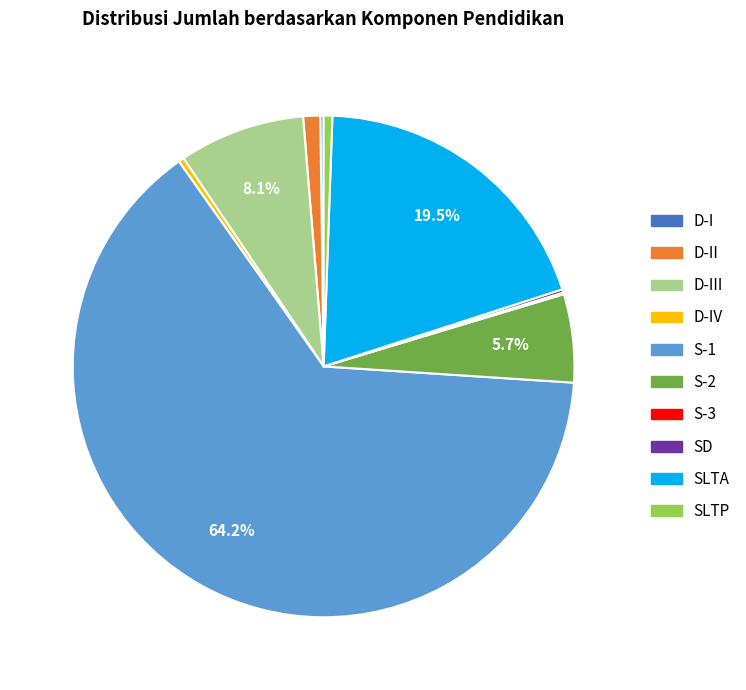

What is the largest slice in the pie chart?

S-1